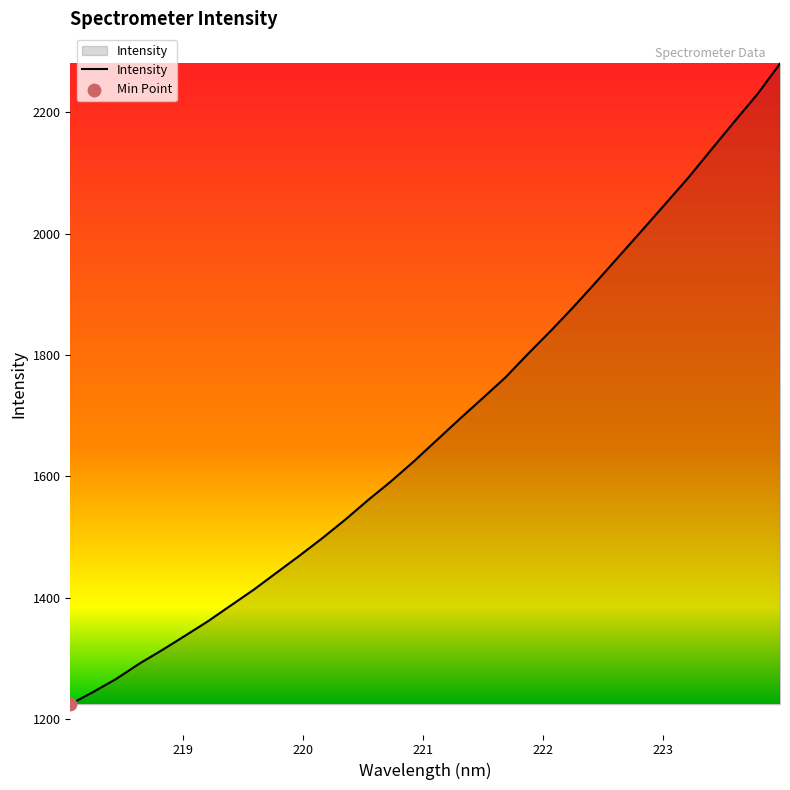

What is the smallest value displayed?

1224.2